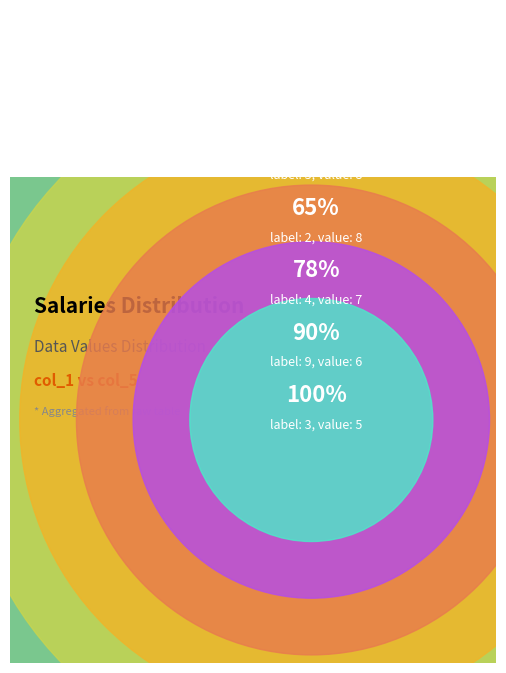

To the nearest percent, what percentage of the pie is 4?

14%